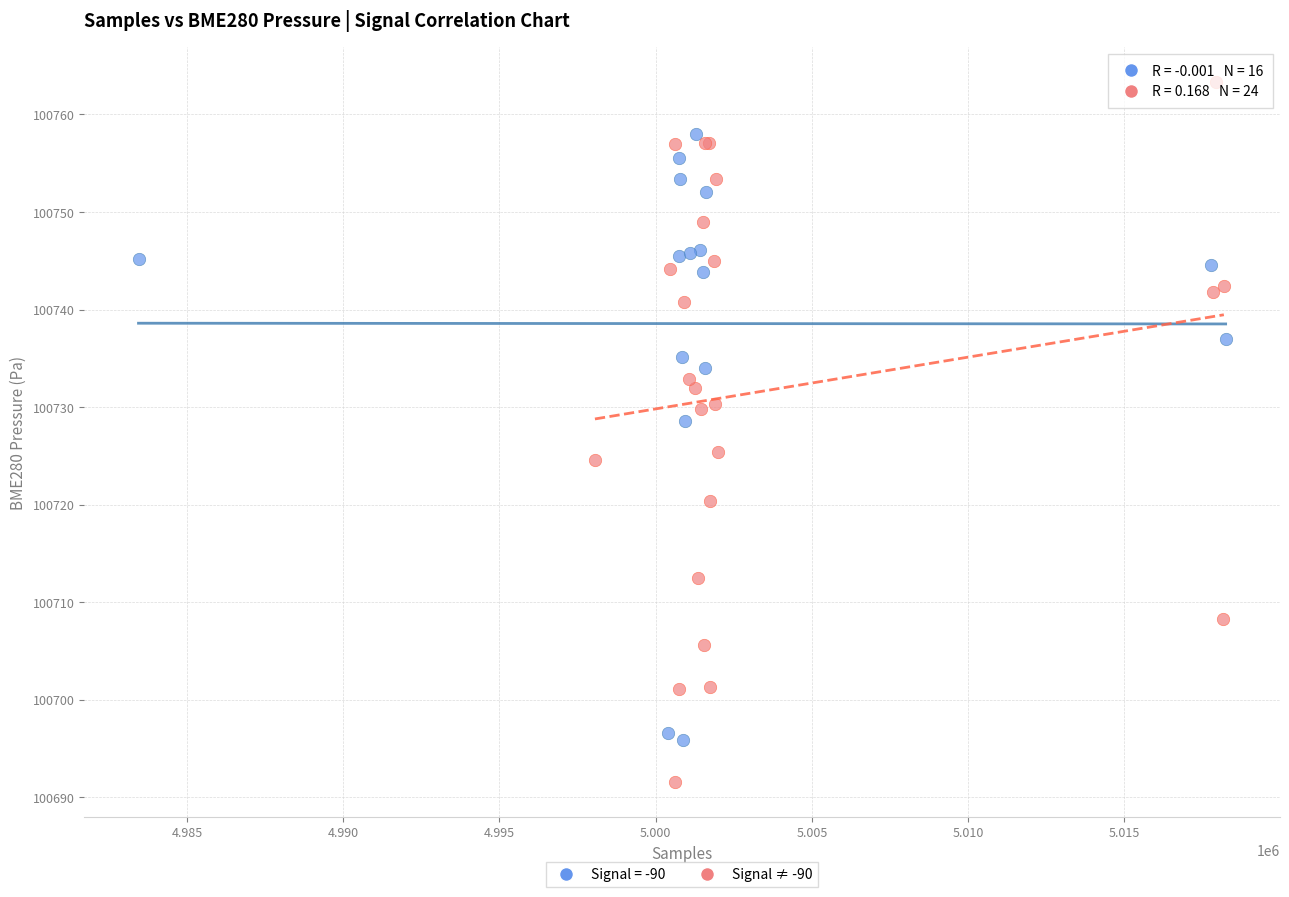

Which series reaches the maximum Y coordinate?

Signal ≠ -90